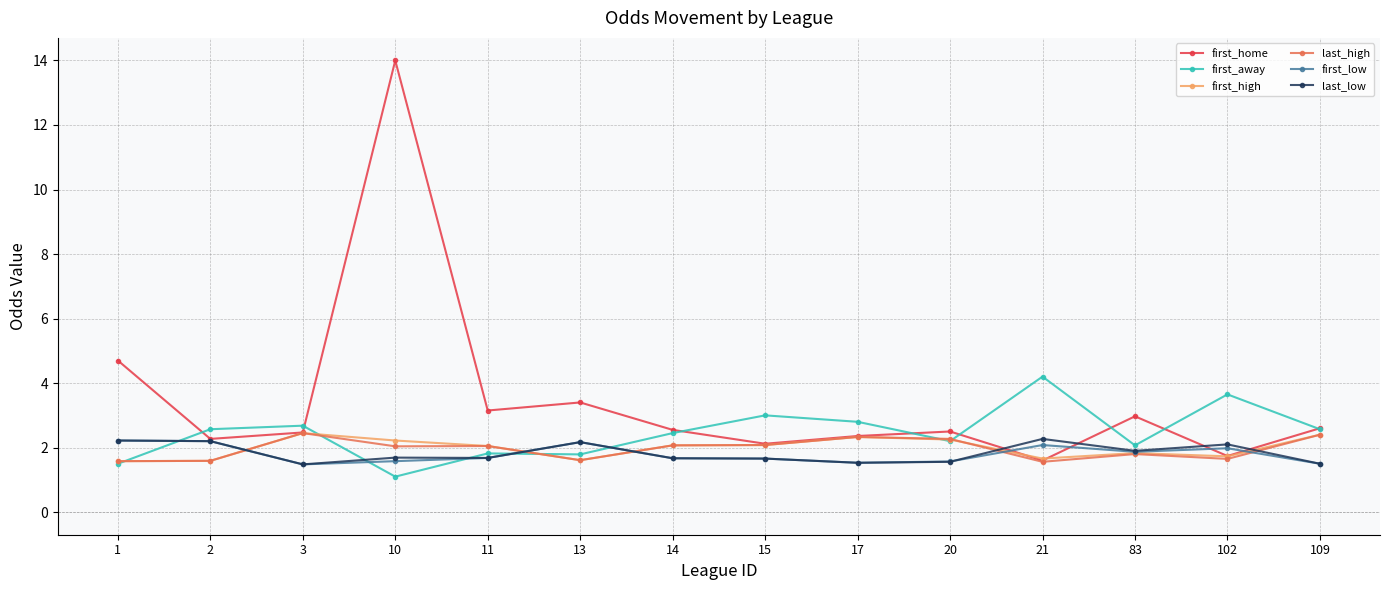

Where does the first_high series first go above 2?

3